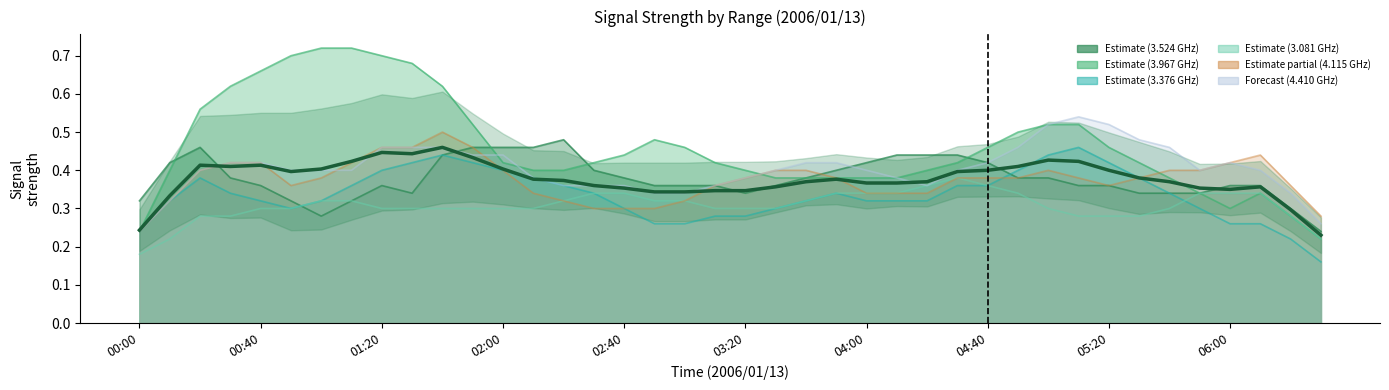

How many values are between 0 and 1?

40